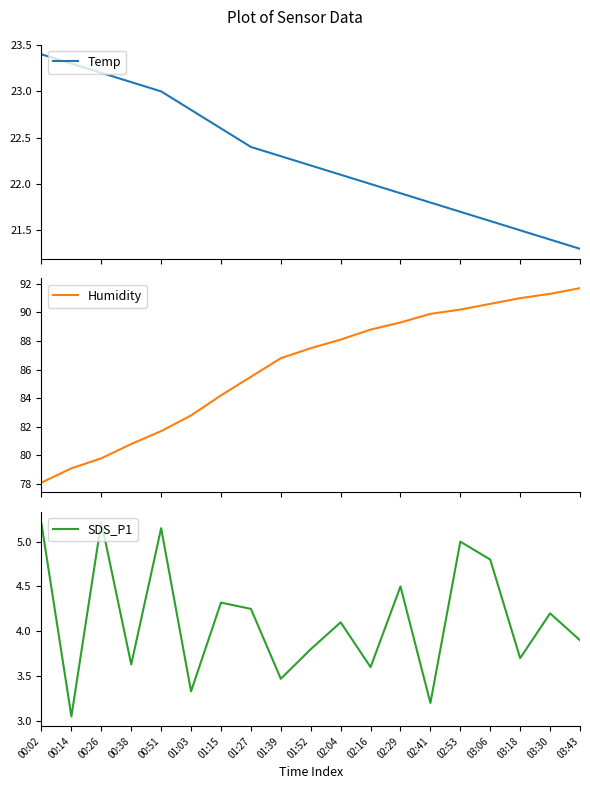

Which series changed the most between 00:14 and 01:15?

Humidity